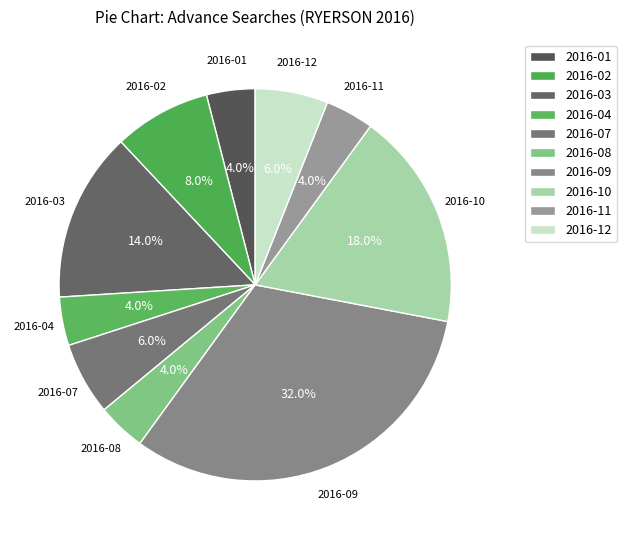

What percentage is the 2016-08 slice, to the nearest percent?

4%